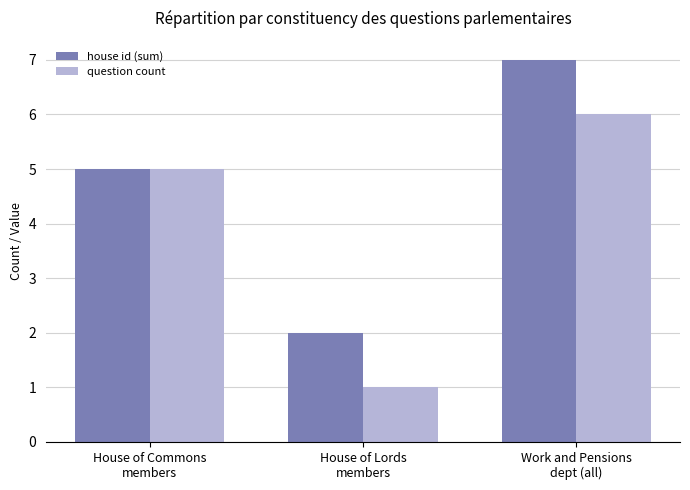

What is the total value across all series at Work and Pensions
dept (all)?

13